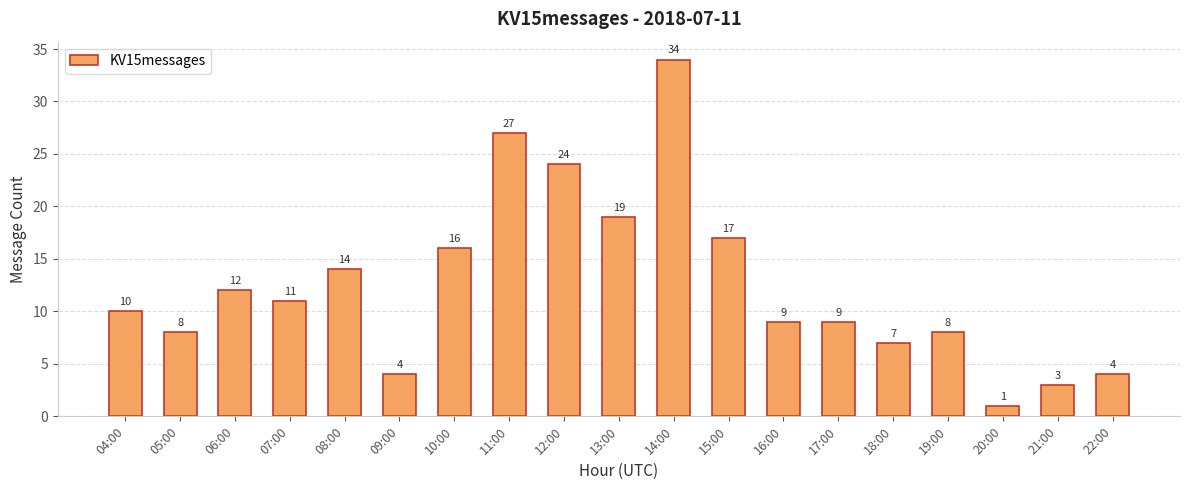

Does the chart contain stacked bars?

No